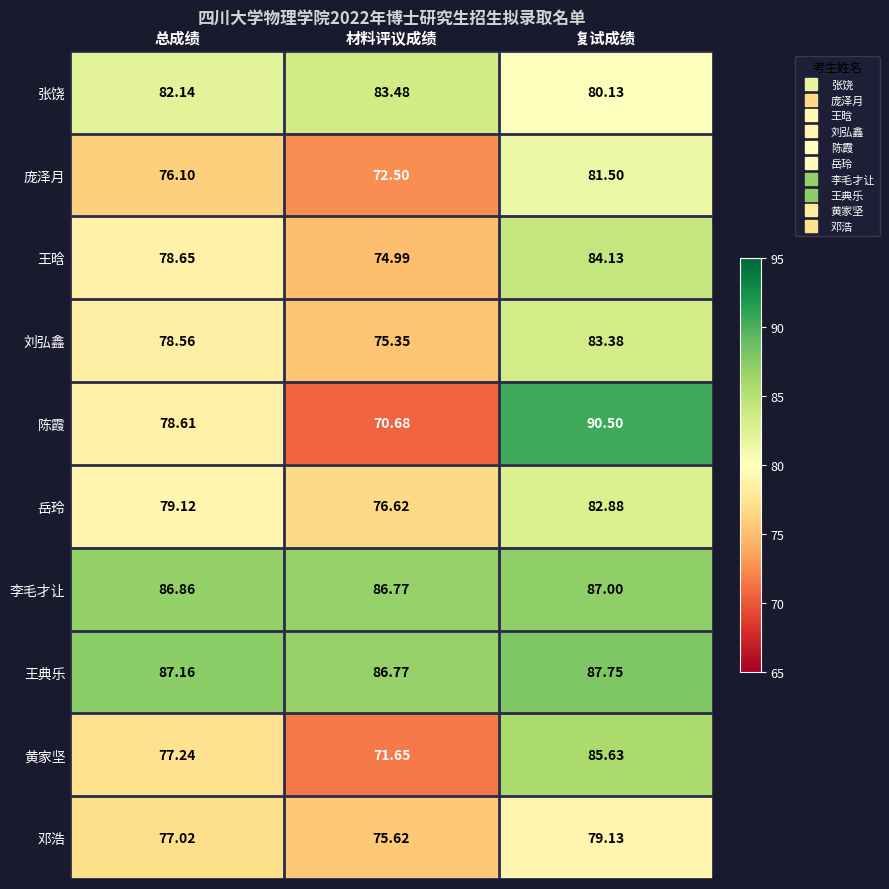

Which series has the largest range (max minus min)?

陈霞